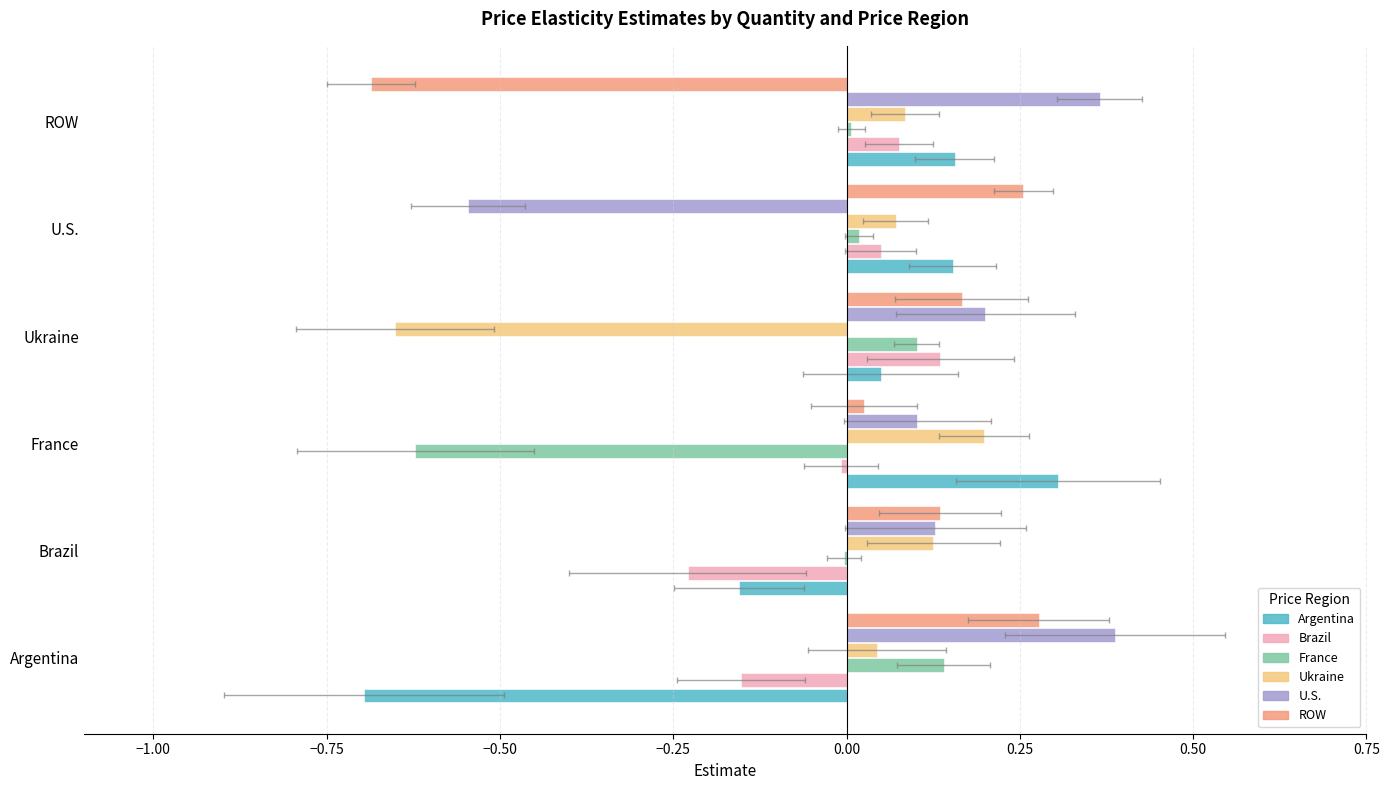

Is it true that France equals 0.0 at U.S.?

False